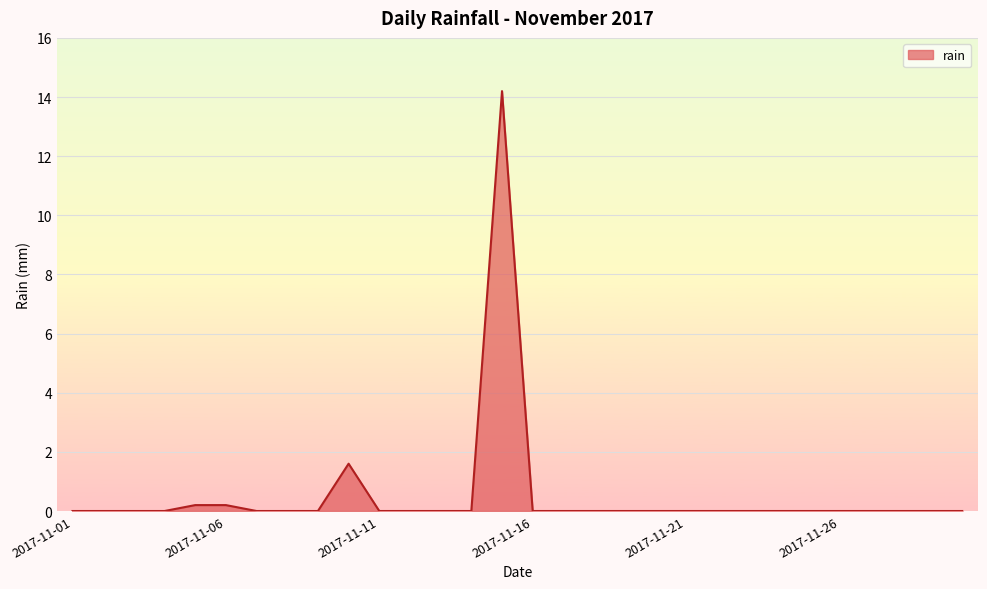

What is the sum of all values?

16.2